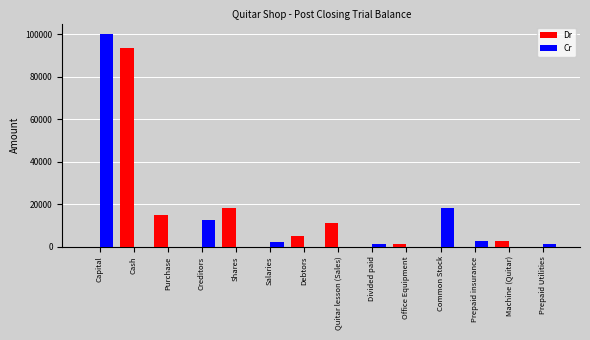

True or false: Dr has a value of 15000 at Purchase.

True